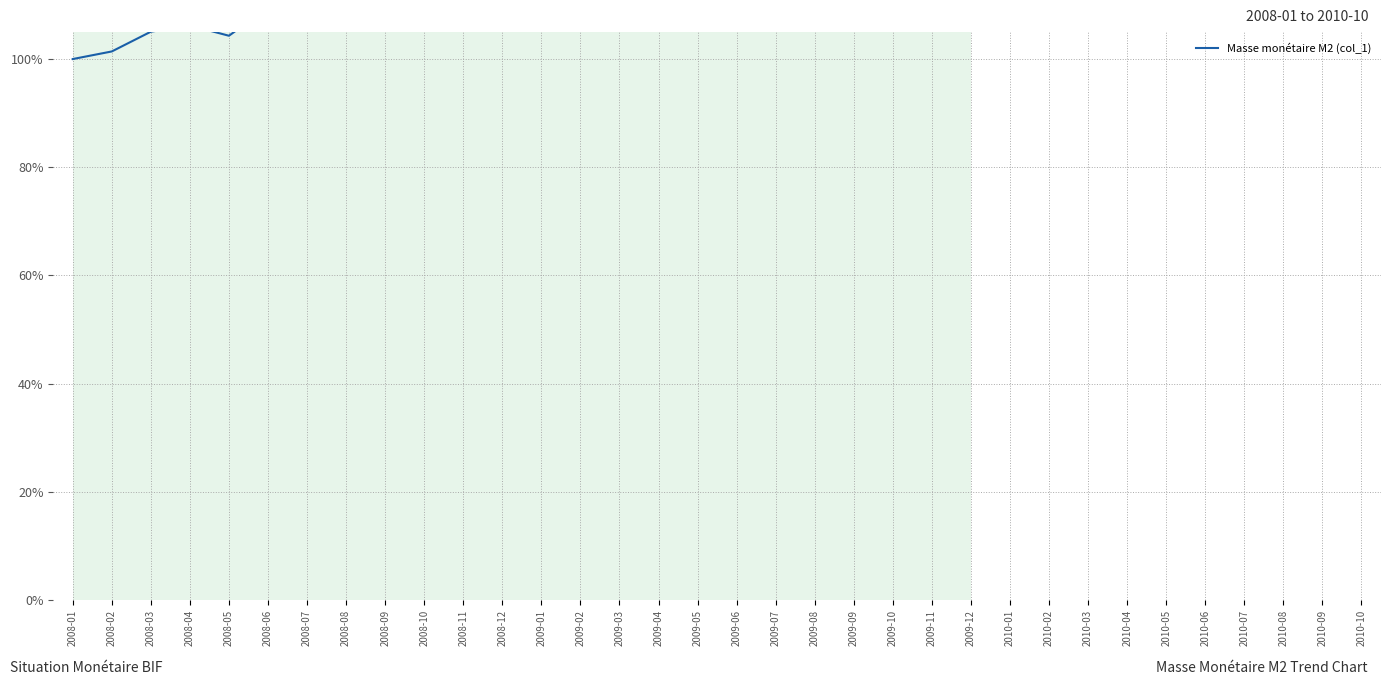

What is the sum of the values at 2008-06 and 2009-01?

234.2